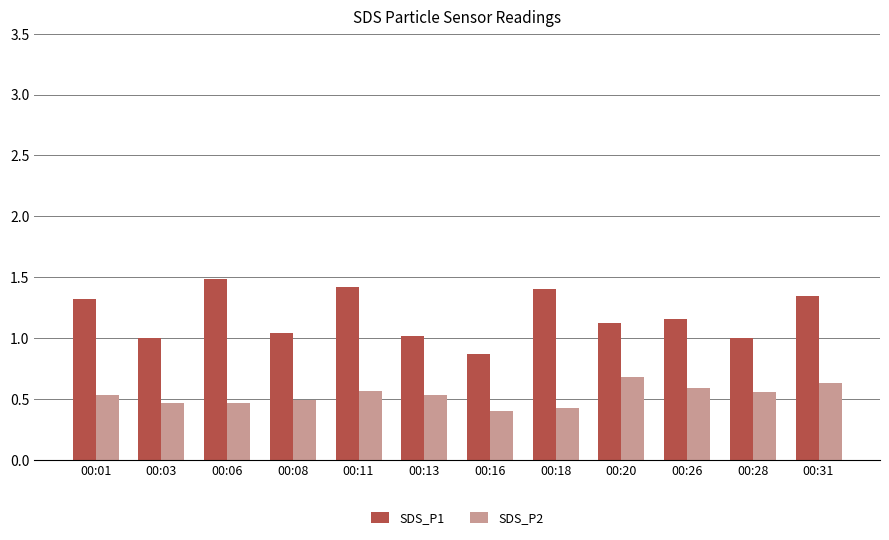

What is the sum of the SDS_P1 values at 00:11 and 00:31?

2.8